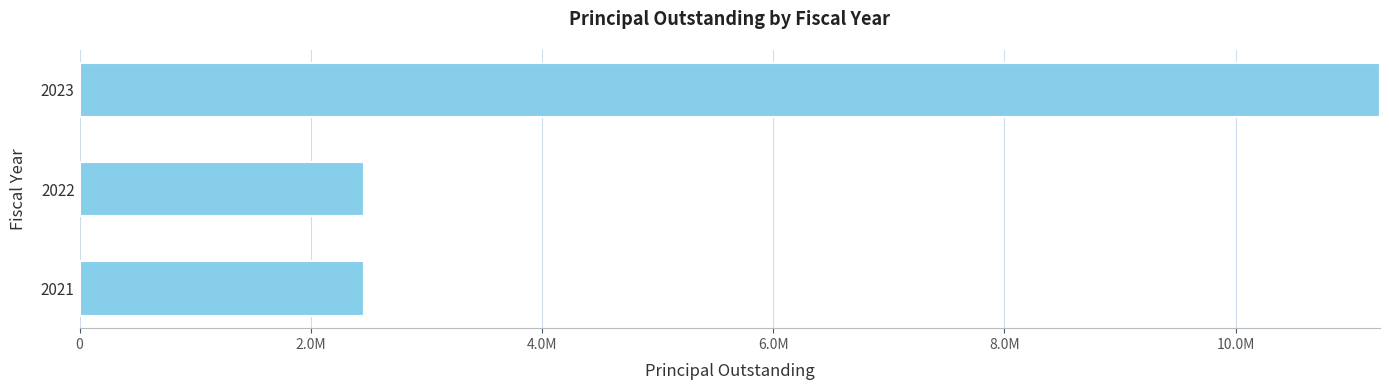

Does the chart contain stacked bars?

No